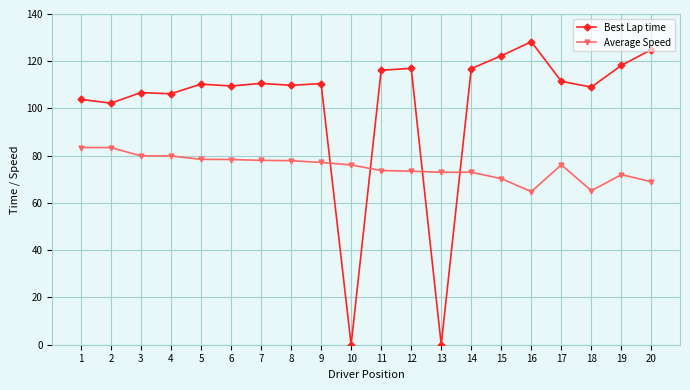

At 16, list the series in order from largest to smallest.

Best Lap time, Average Speed